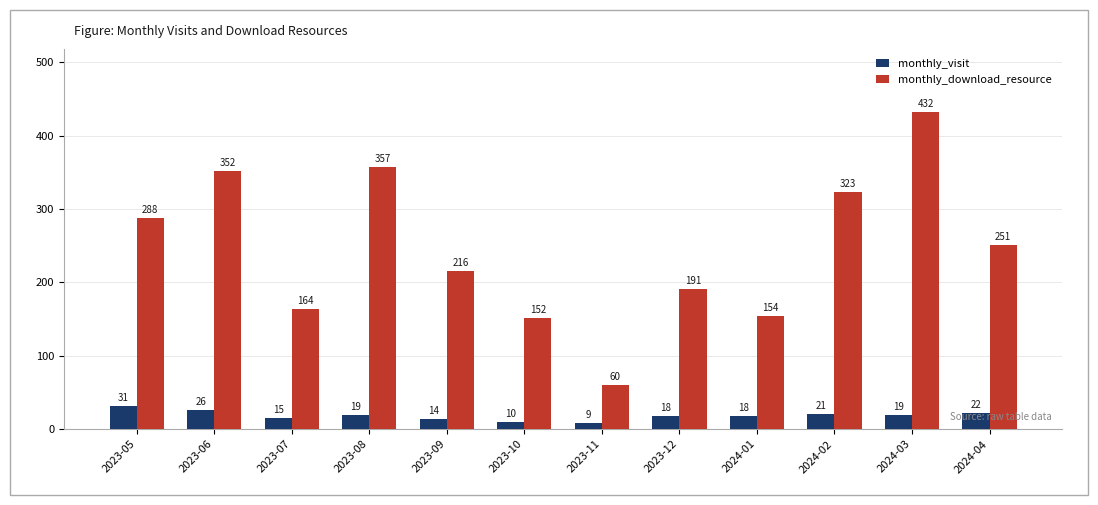

At which category is the sum across all series the highest?

2024-03